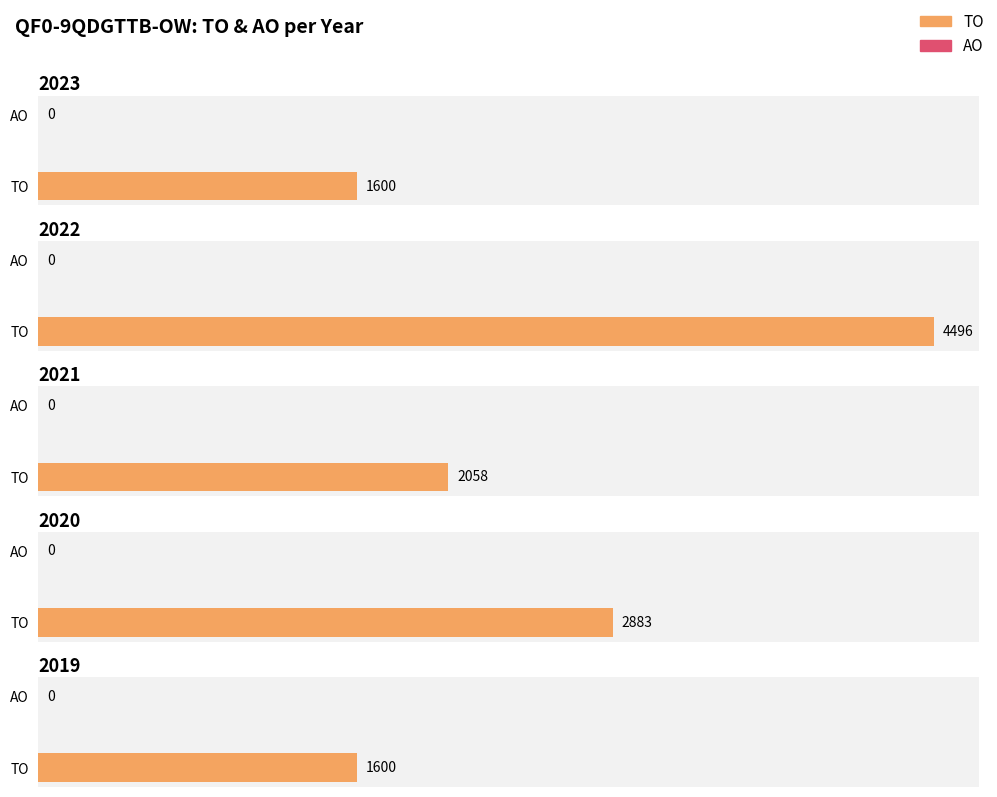

Does the chart contain any negative values?

No